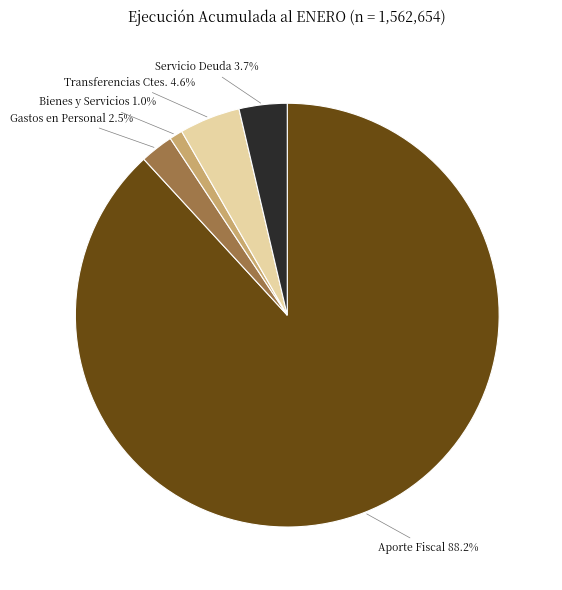

Does any single category account for the majority?

Yes